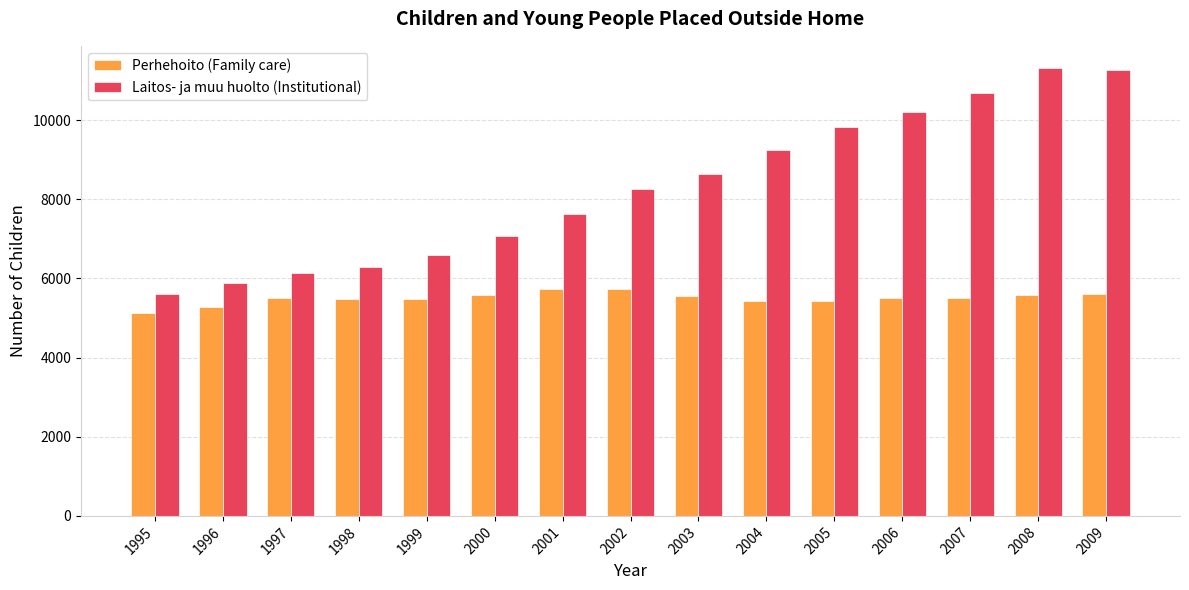

Is the value of Perhehoito (Family care) at 2003 greater than the value of Laitos- ja muu huolto (Institutional) at 2008?

No